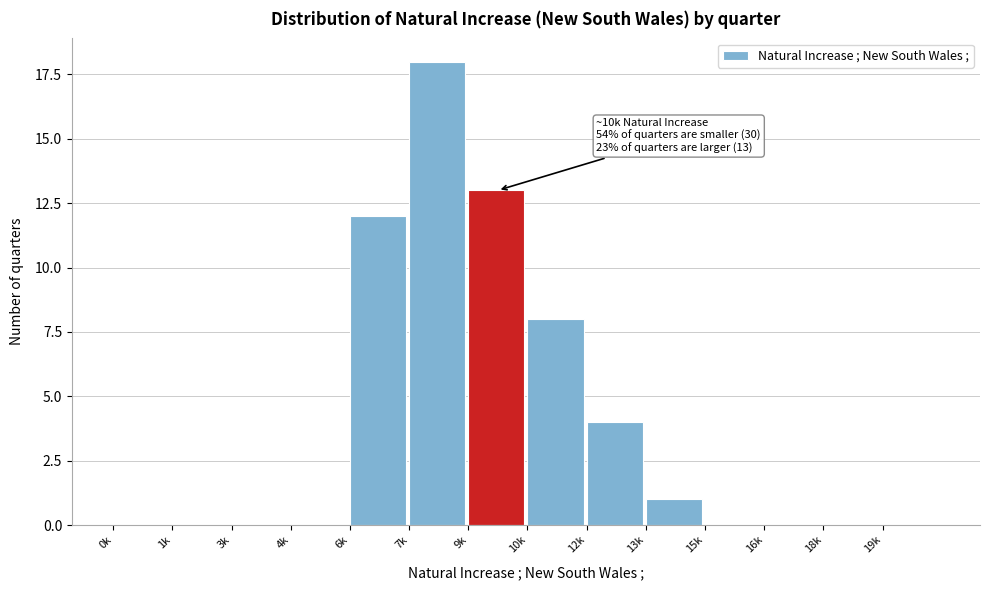

Reading left to right, what are all the values shown in this chart?

0k=0	1k=0	3k=0	4k=0	6k=12	7k=18	9k=13	10k=8	12k=4	13k=1	15k=0	16k=0	18k=0	19k=0